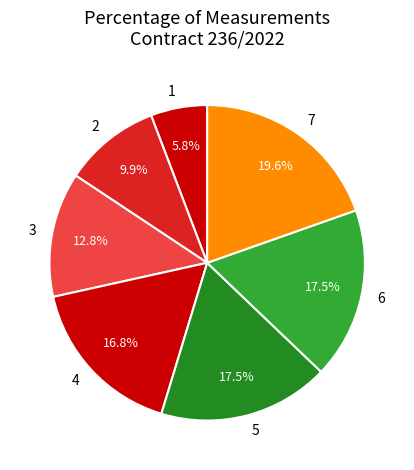

Is there any slice that represents more than half of the pie?

No